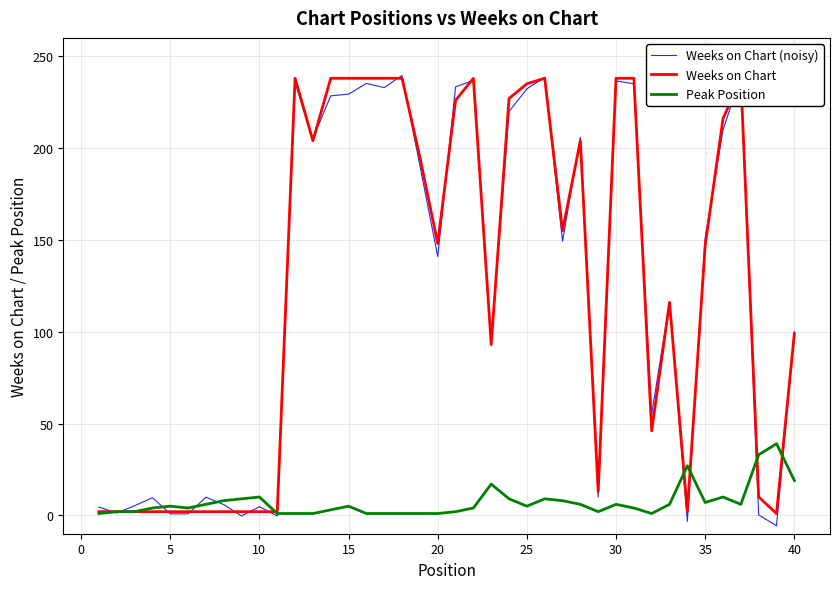

How many data points does each series have?

40